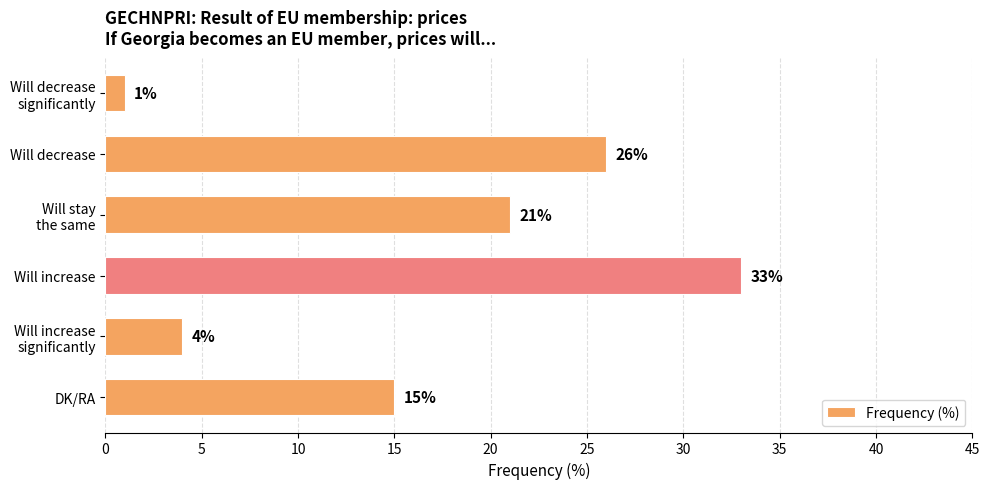

Reading bottom to top, list all the values displayed in this chart.

15	4	33	21	26	1